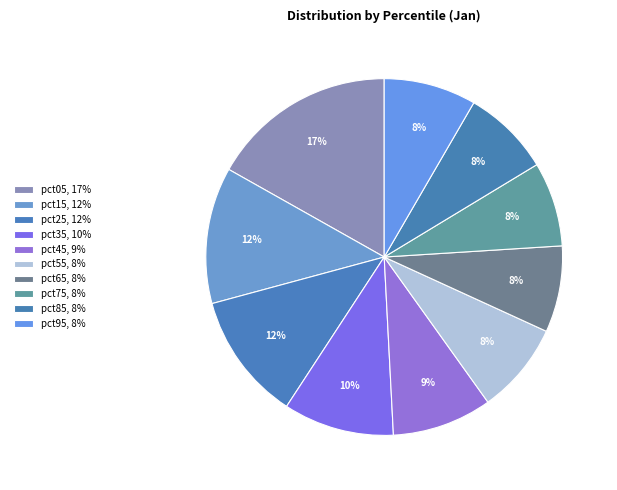

To the nearest percent, what is the average slice percentage?

10%